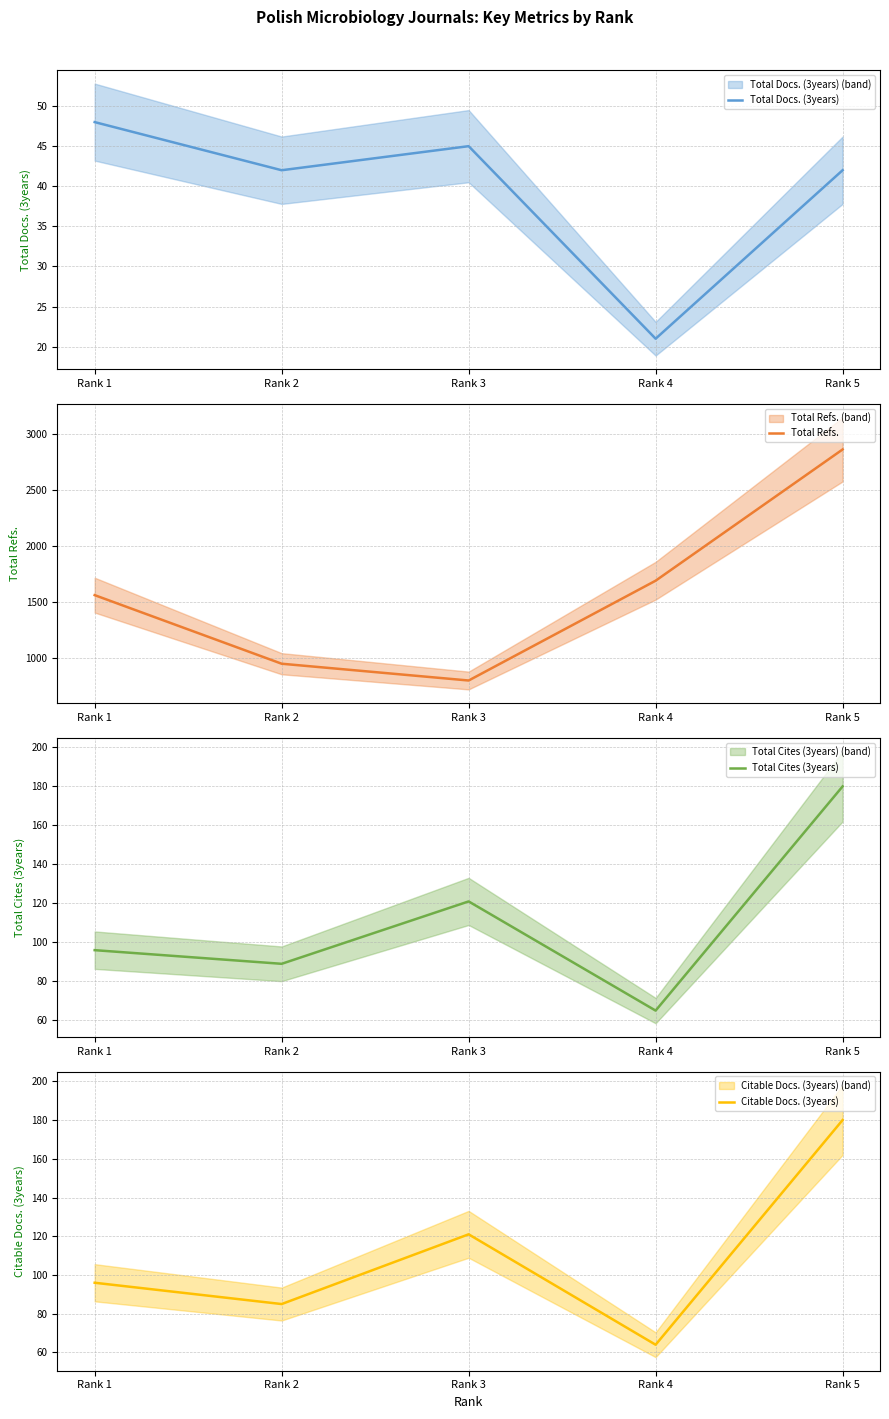

Which series has the largest total across all categories?

Total Refs.